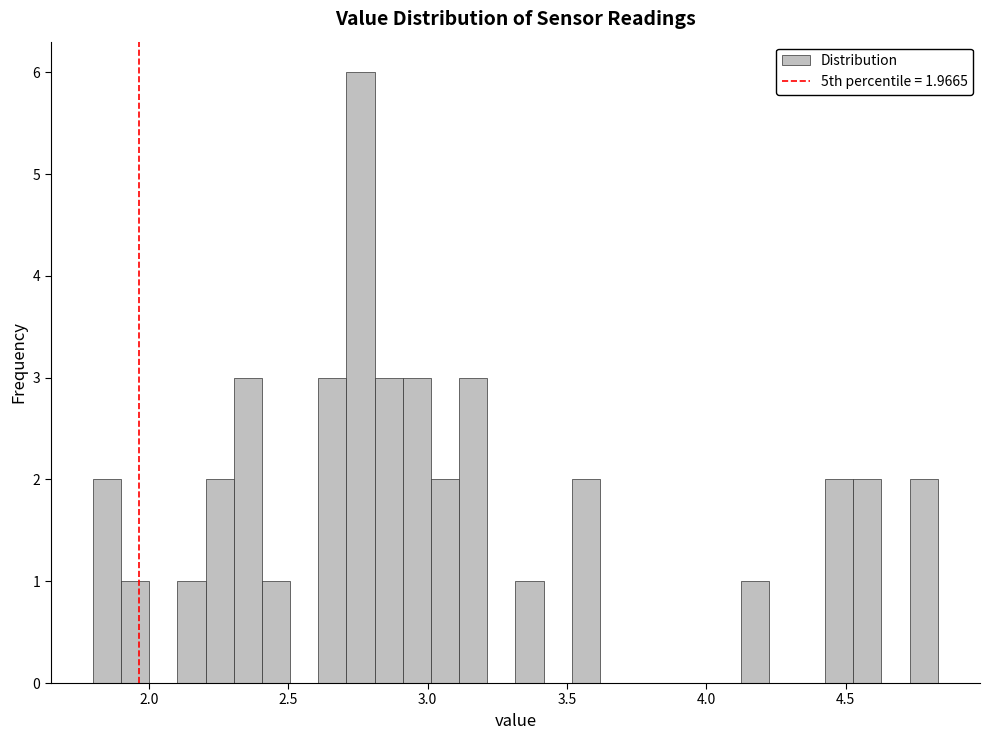

Read against the x-axis, roughly where is the centre of the tallest bar?

2.75